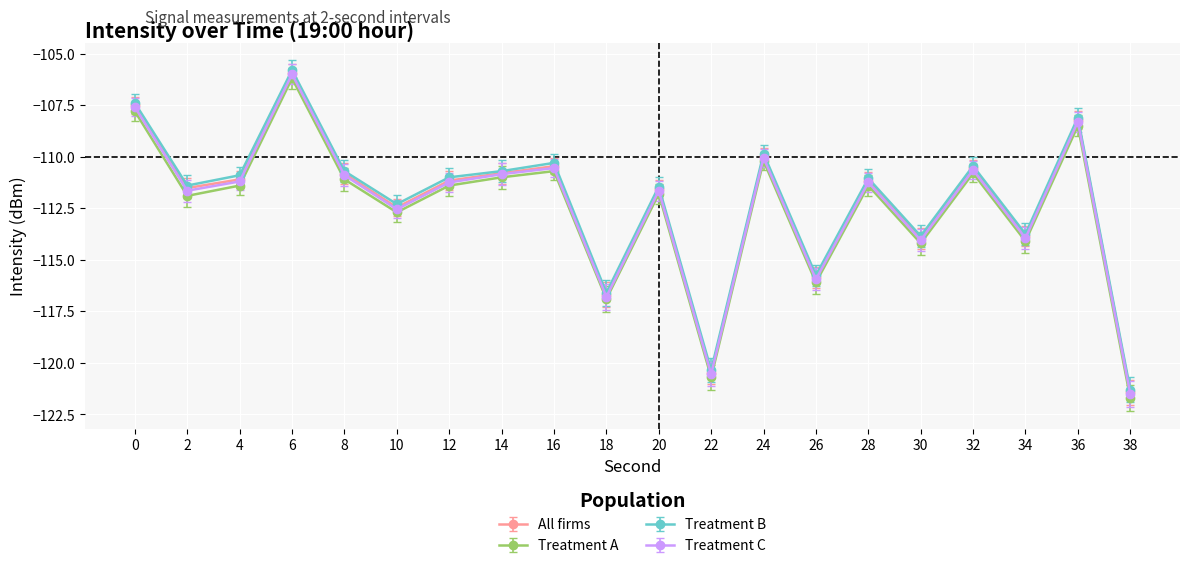

True or false: Treatment B and Treatment C cross at least once.

False